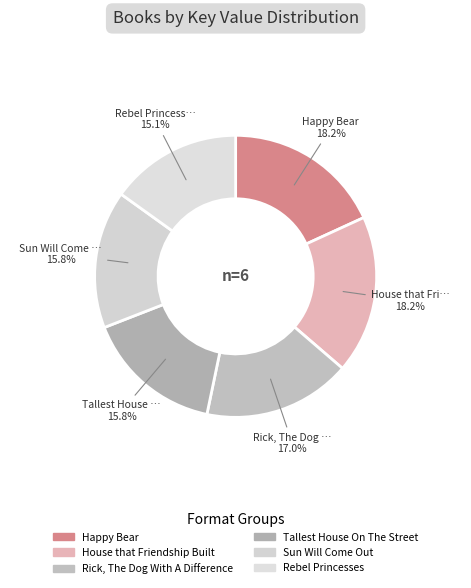

To the nearest percent, what portion does Rick, The Dog With A Difference represent?

17%